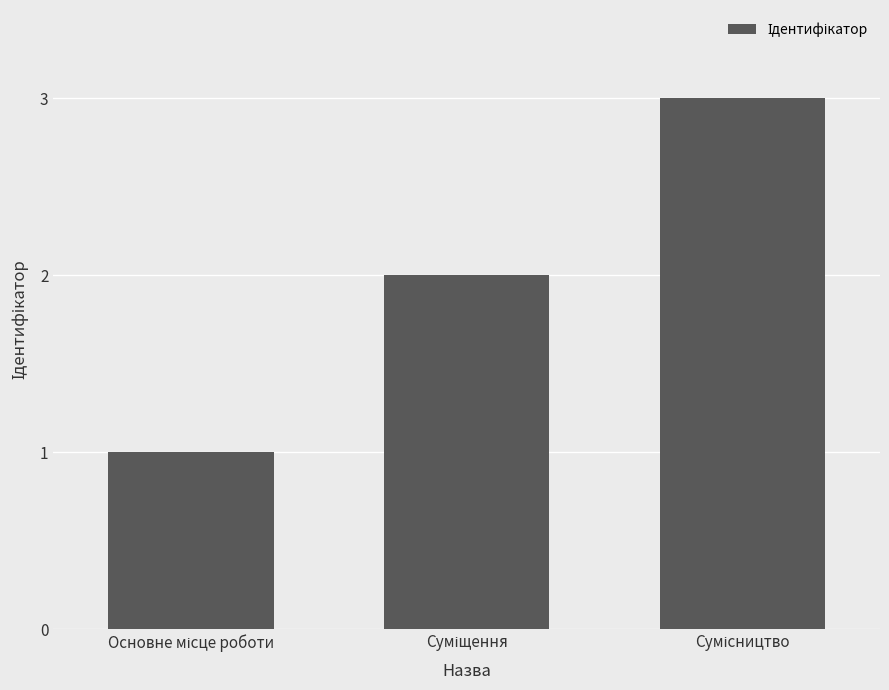

Count the values in the range 1 to 3.

3